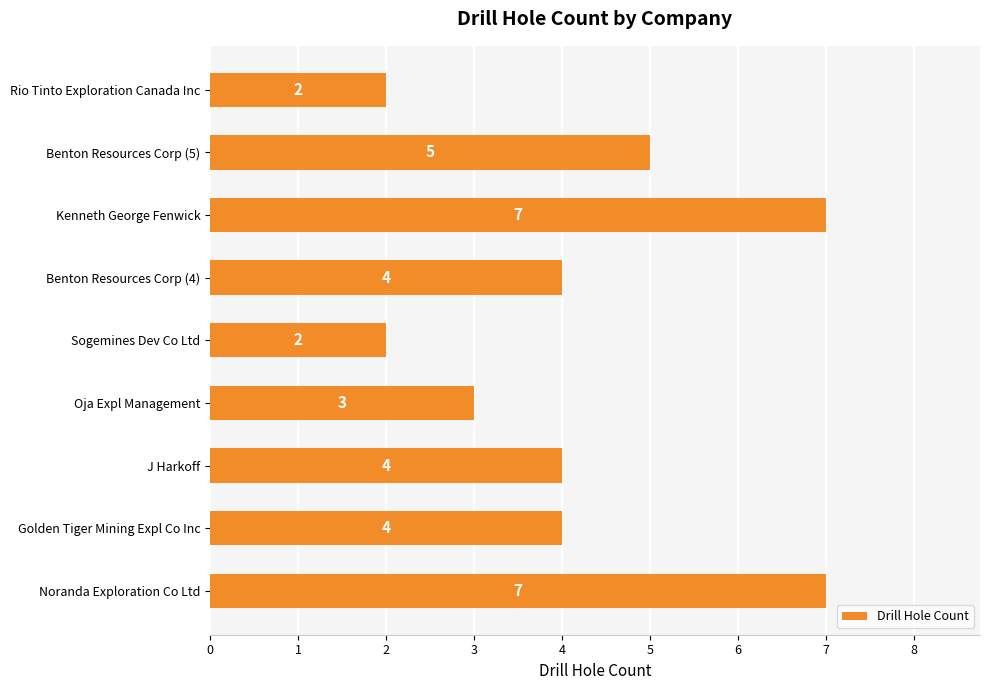

What is the greatest value displayed?

7